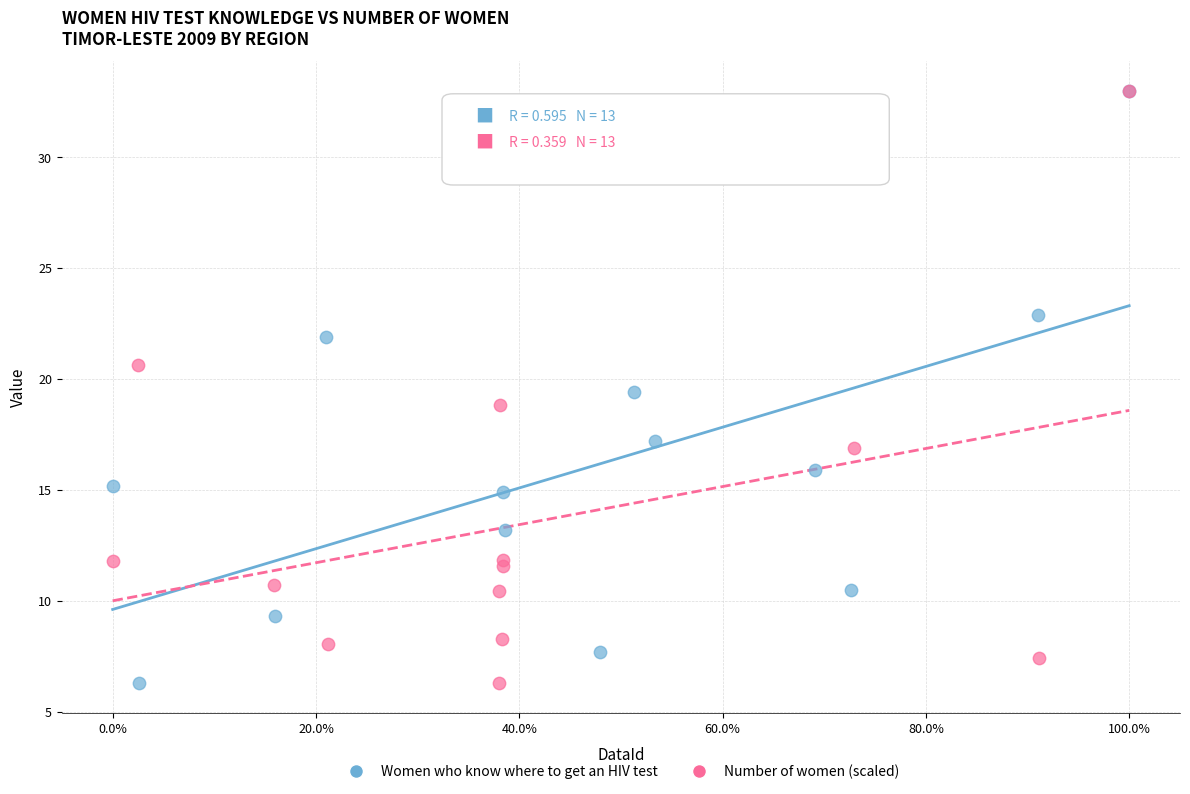

What are all the series names shown in the legend?

Women who know where to get an HIV test, Number of women (scaled)